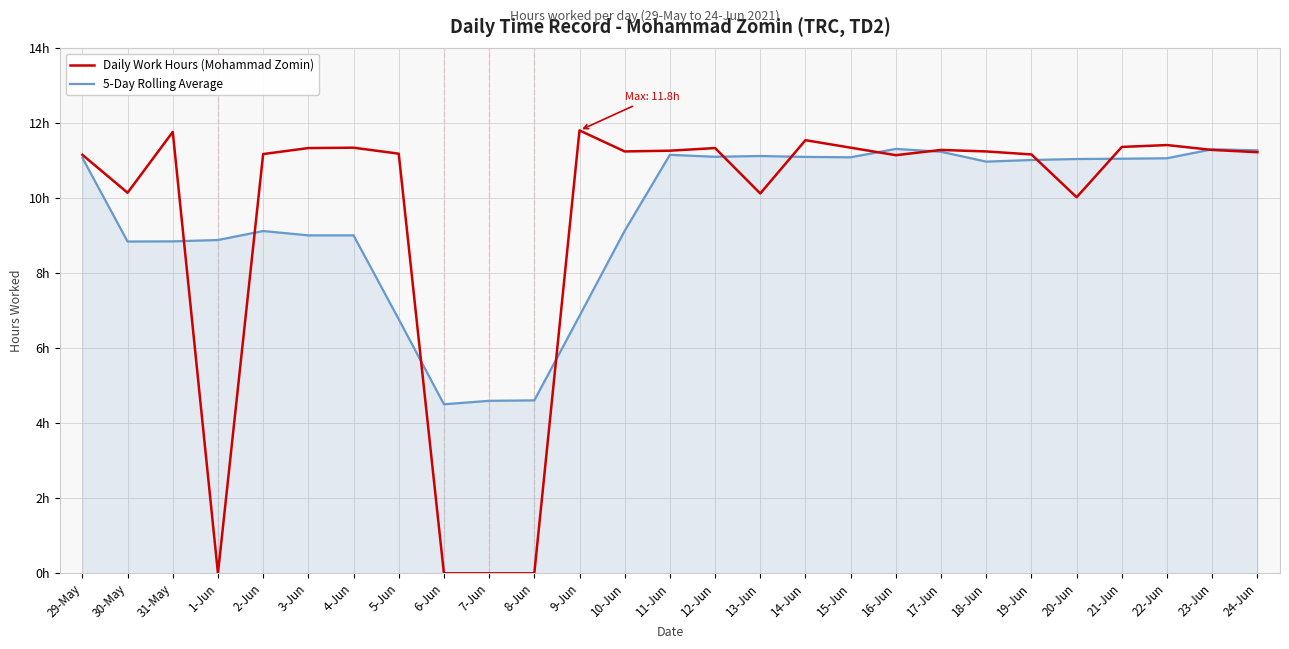

List the series in order of their overall mean, lowest first.

Daily Work Hours (Mohammad Zomin), 5-Day Rolling Average